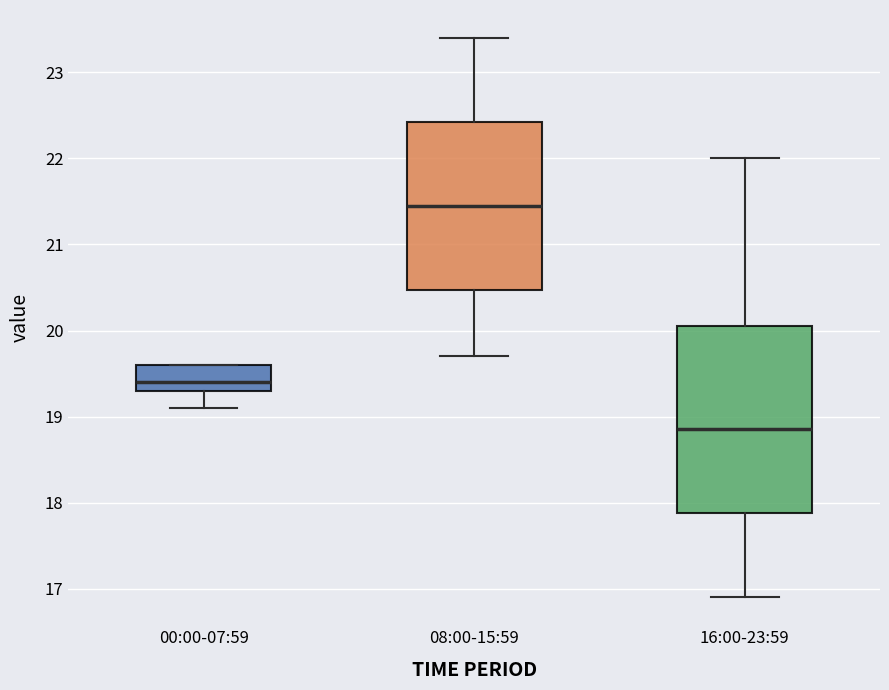

Where is the upper edge of the box for 16:00-23:59 on the y-axis? The values are not printed on the chart, so give them approximately, as read against the axis.

20.1